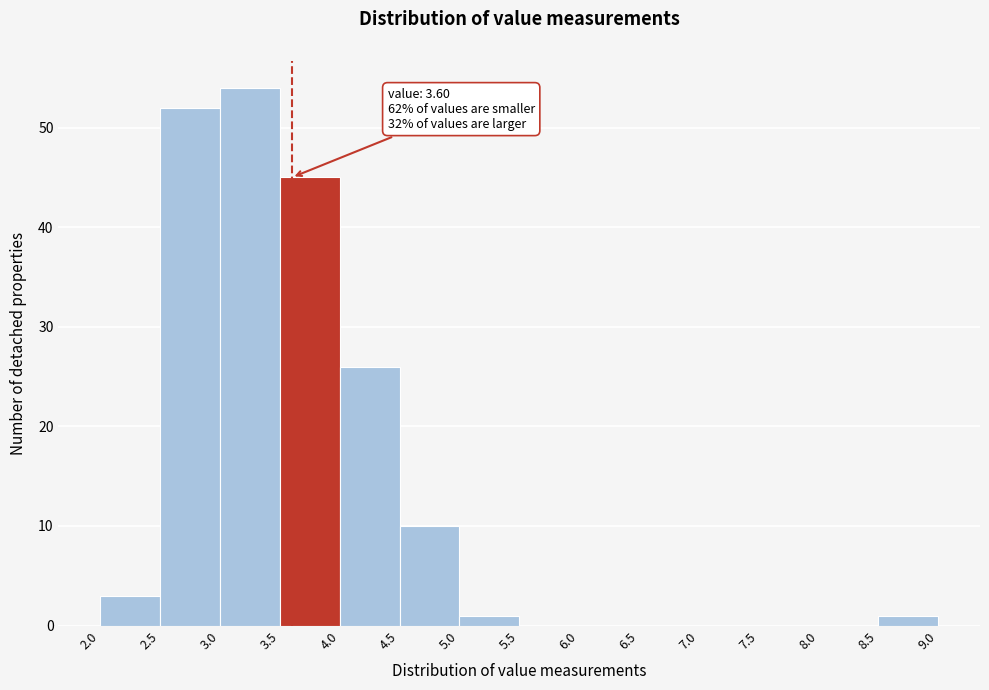

Over which range of the x-axis is the bar tallest?

3.0 to 3.5